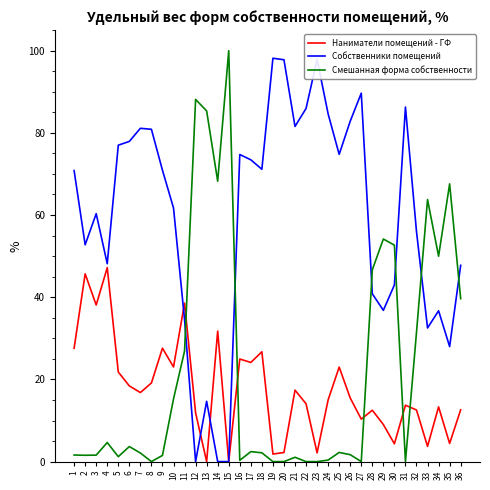

Which series changed the most between 6 and 34?

Смешанная форма собственности